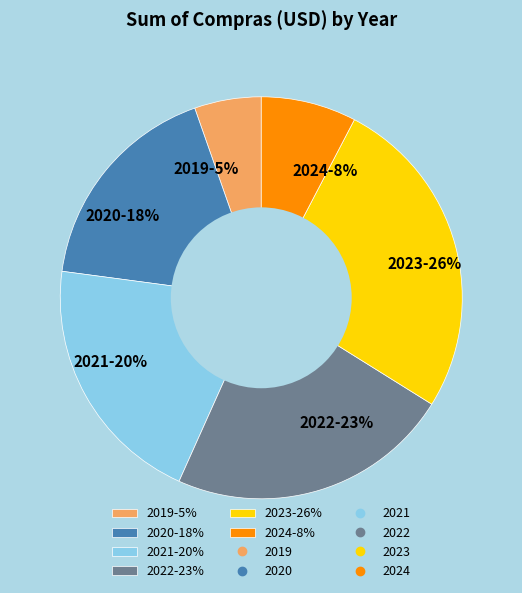

To the nearest percent, what percentage of the pie is 2023?

26%